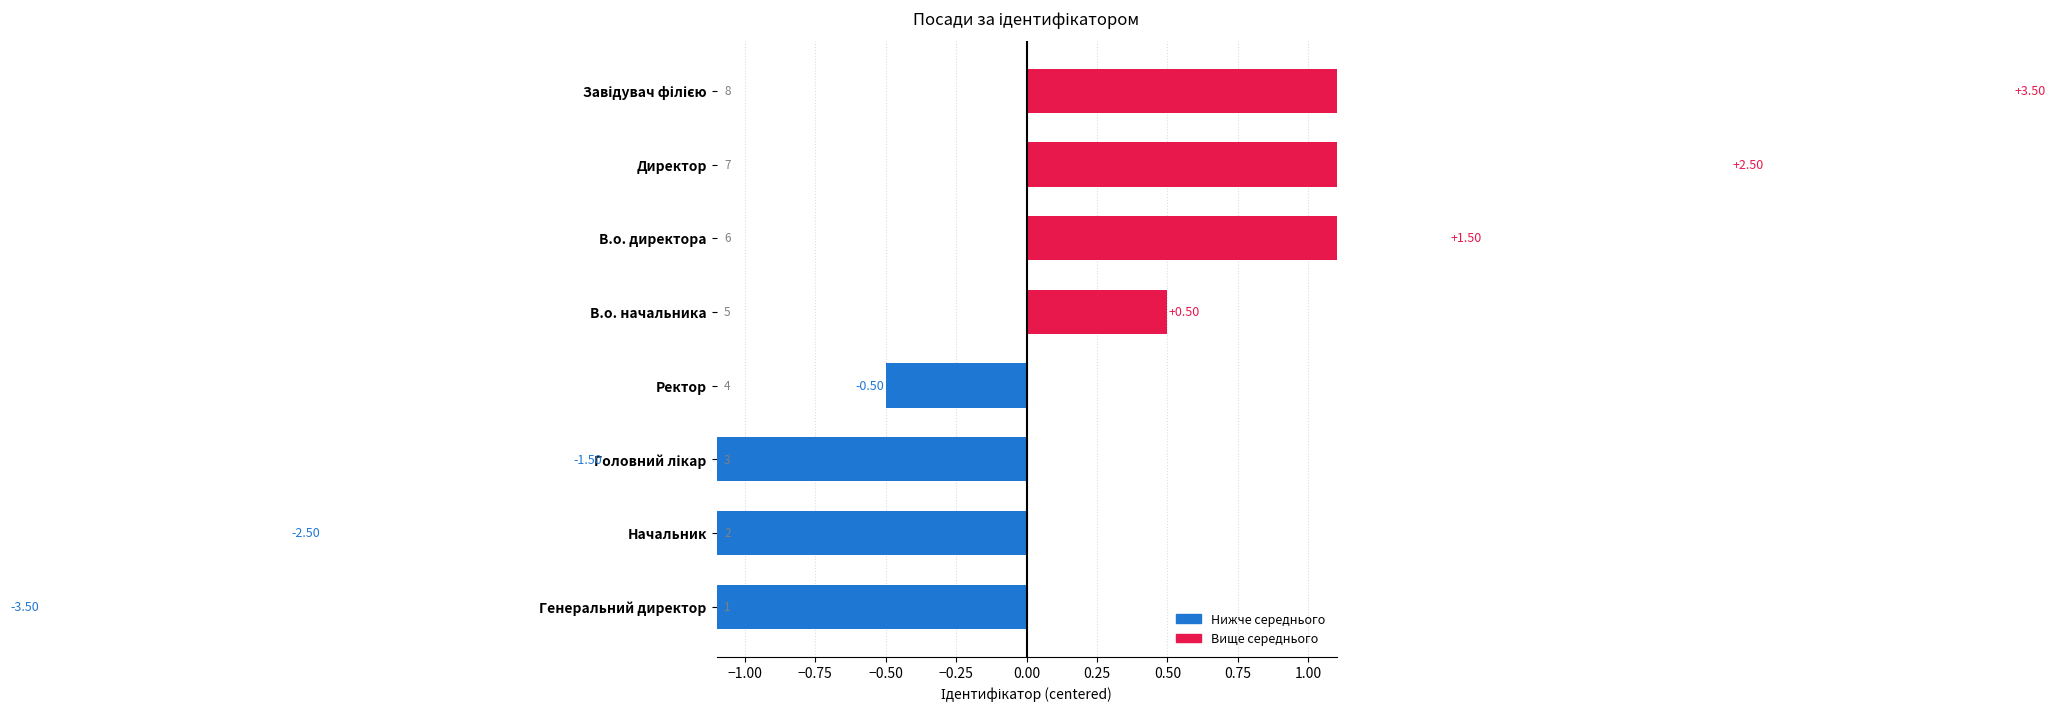

How many bars are there in total?

8